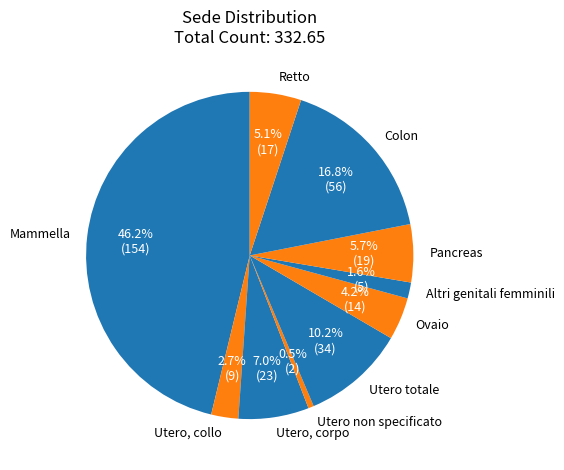

What portion of the pie excludes Retto?

94.9%